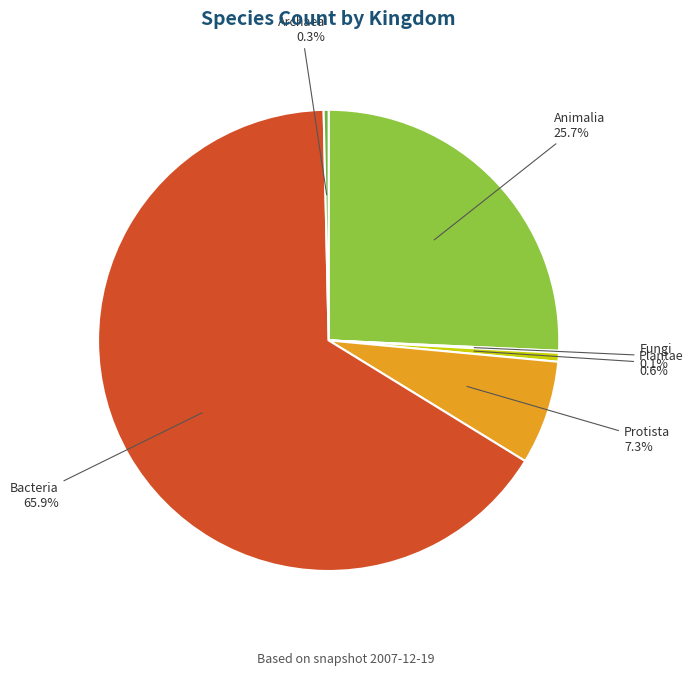

Between Protista and Archaea, which is larger?

Protista